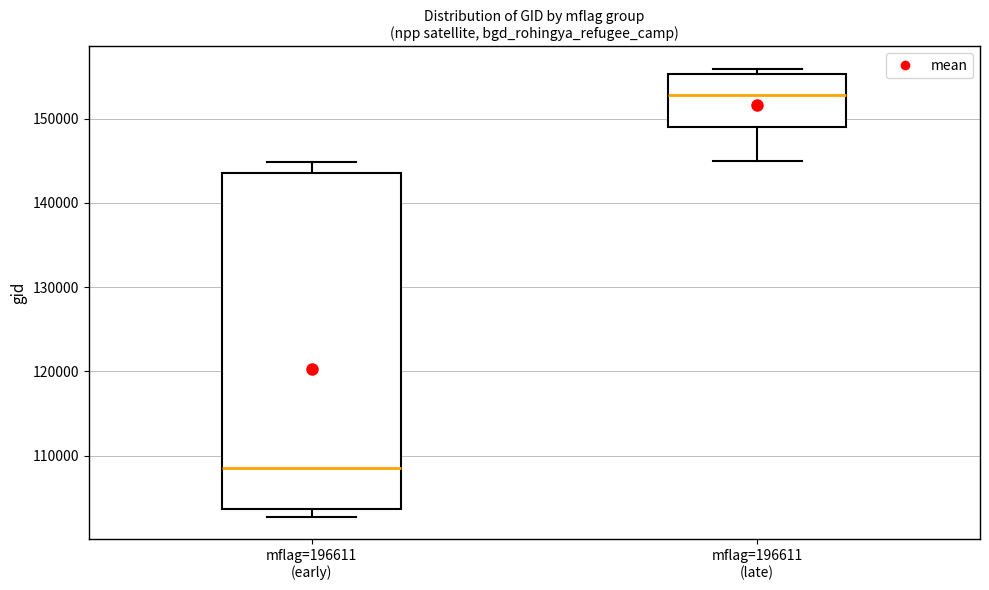

Which box has the highest median line?

mflag=196611 (late)